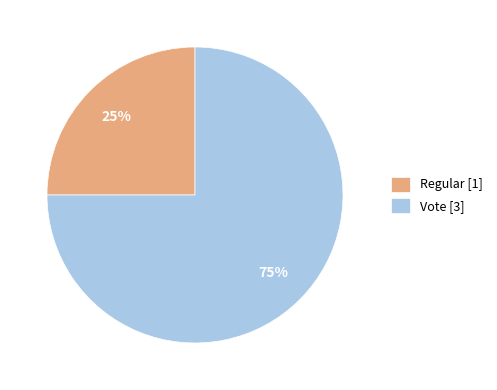

Which slice is the largest?

Vote